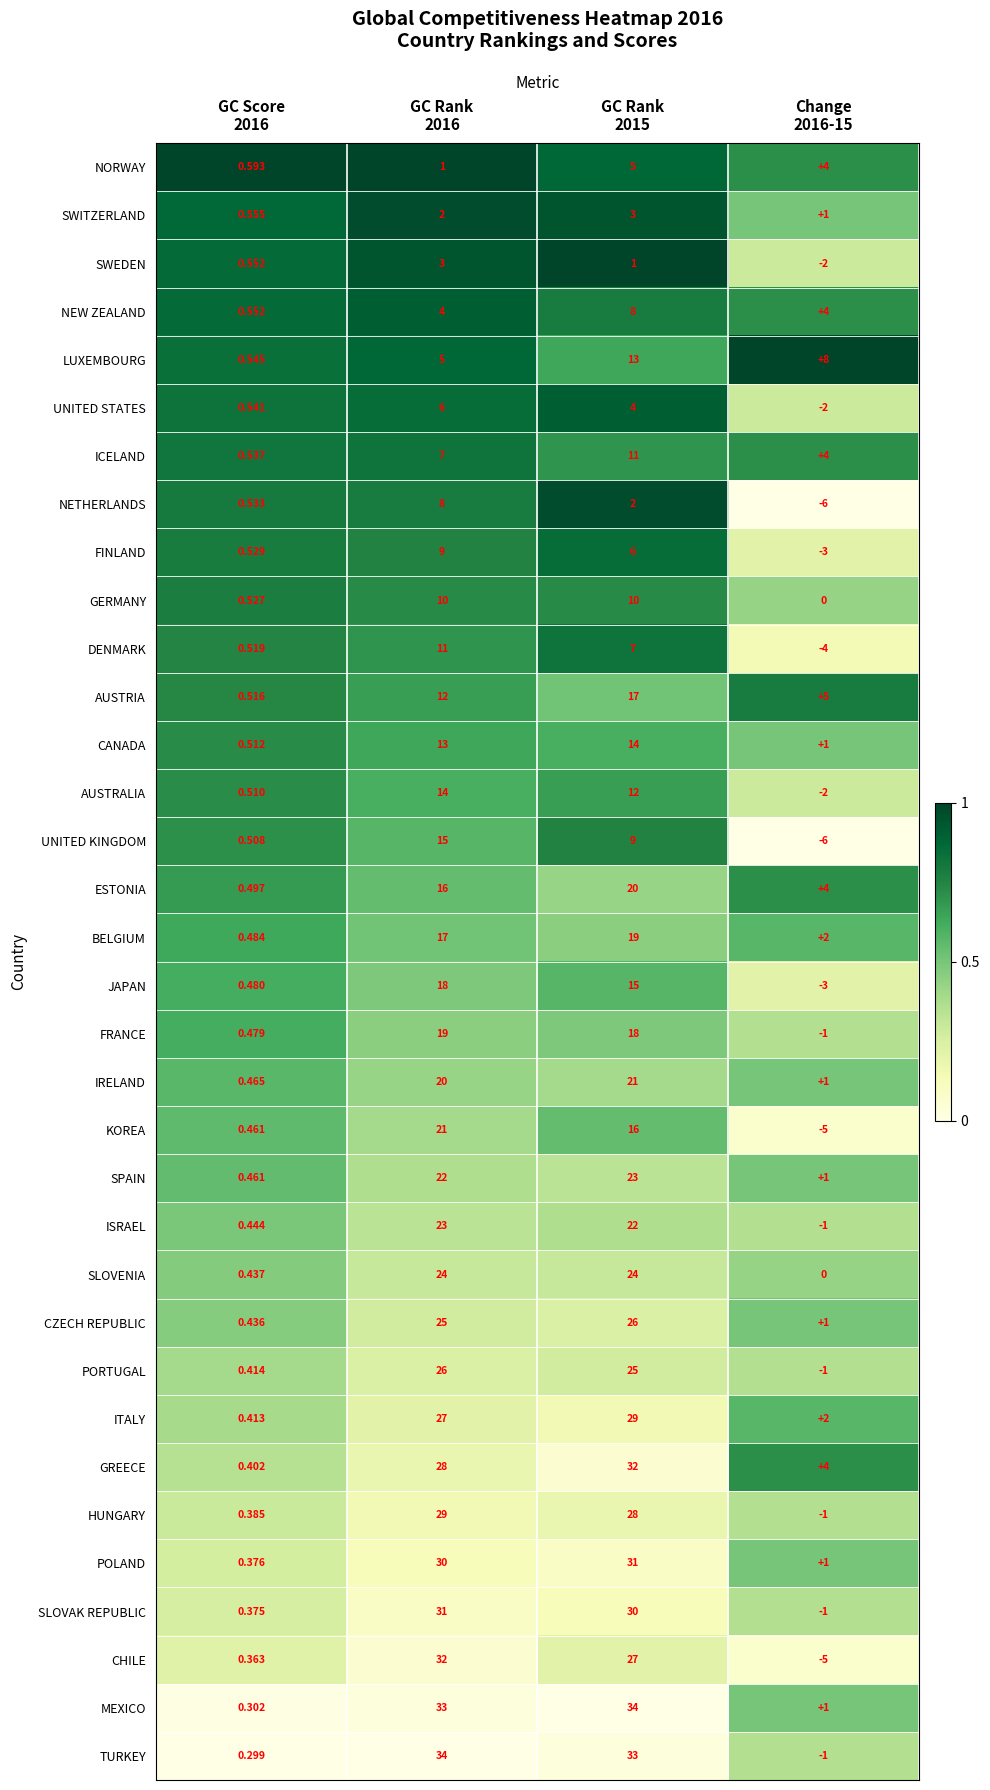

Which series has the widest spread of values?

CHILE